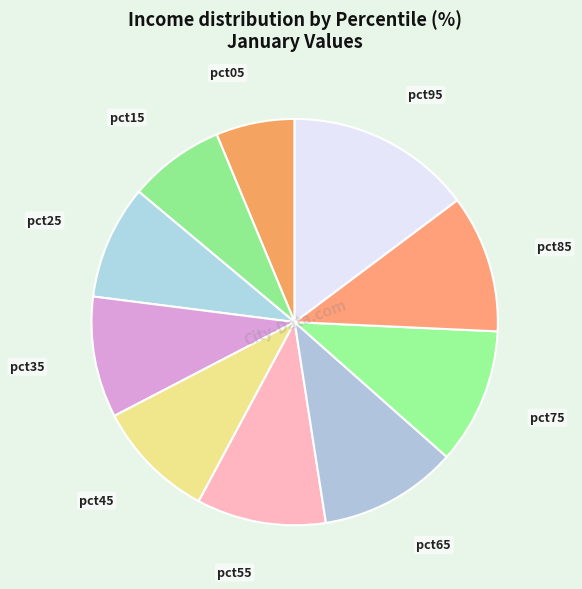

Which slice is the largest?

pct95